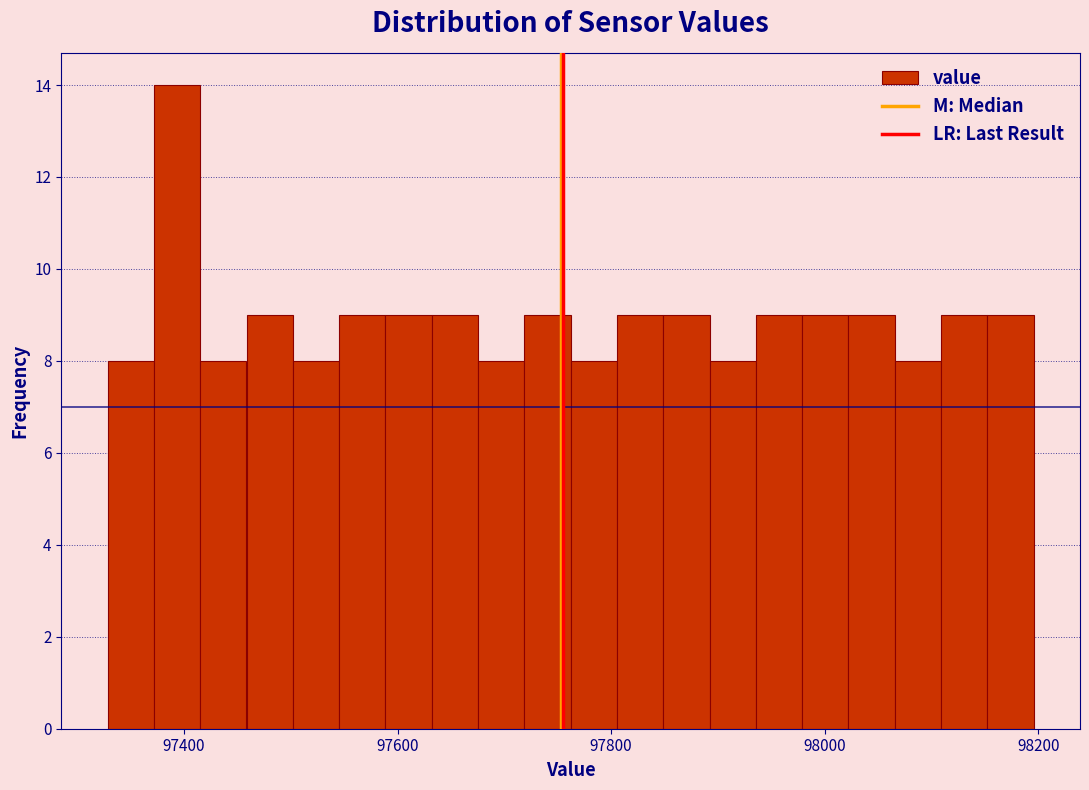

Around what value on the x-axis is the tallest bar? Give the approximate position of its centre, as read against the axis.

97400